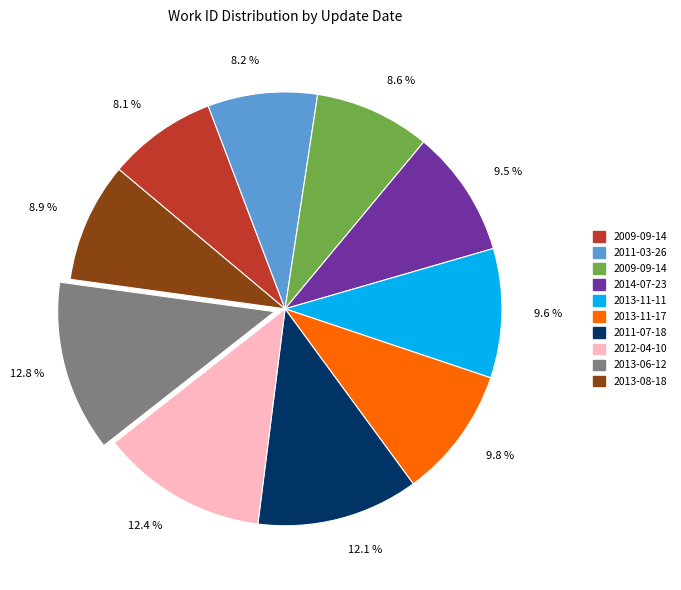

Is there any slice that represents more than half of the pie?

No